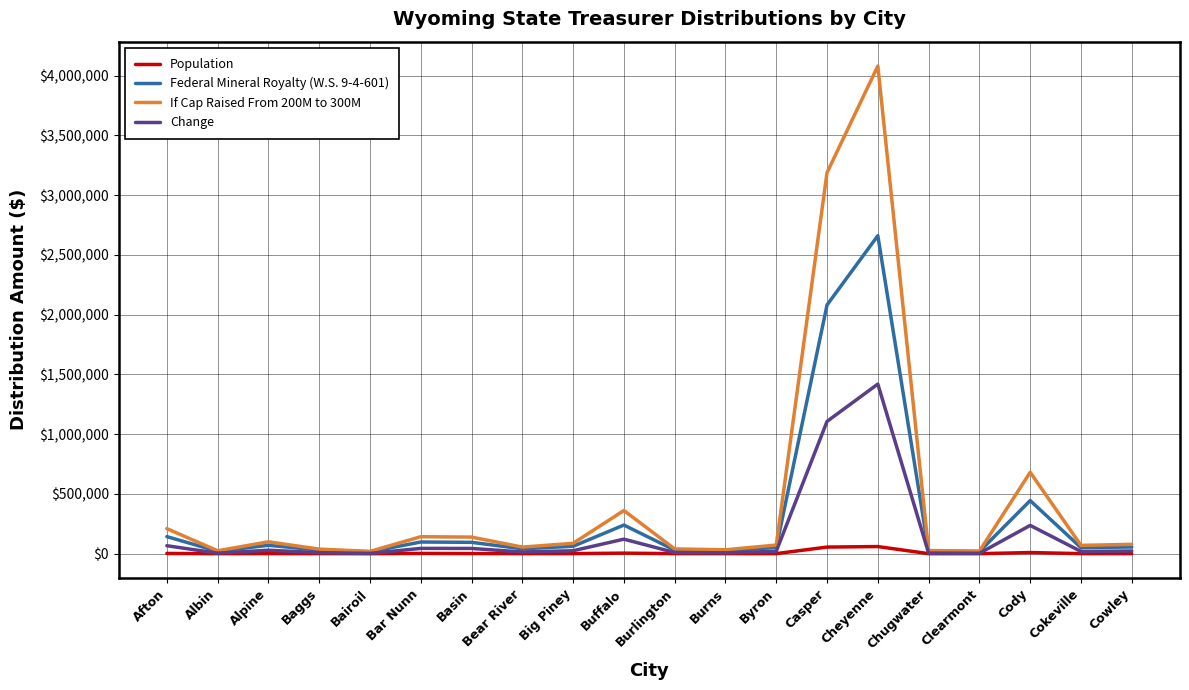

What is the difference between the highest and lowest values at Clearmont?

21182.1